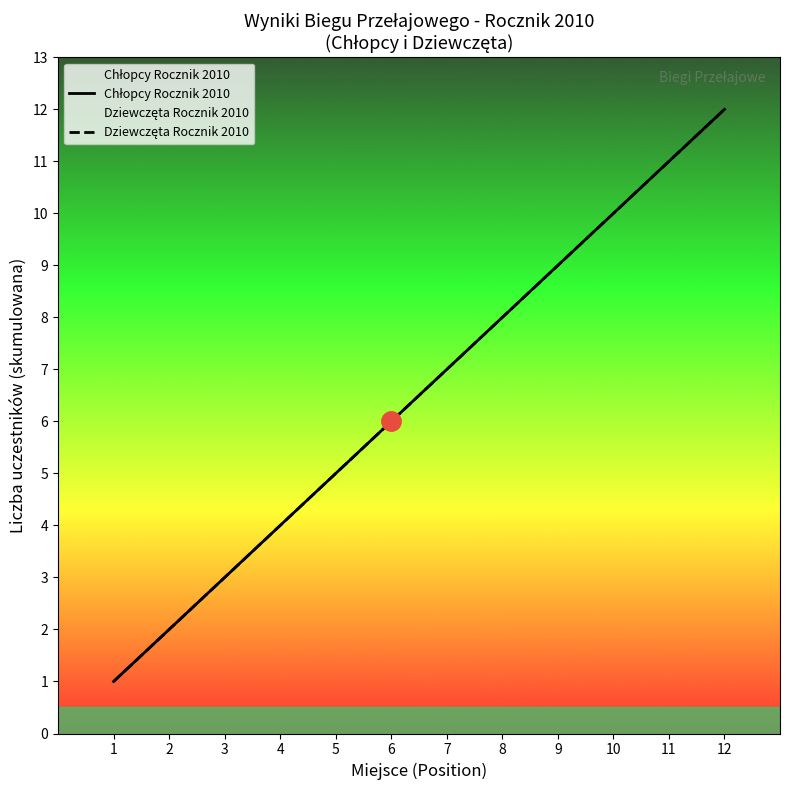

True or false: Dziewczęta Rocznik 2010 and Chłopcy Rocznik 2010 cross at least once.

False